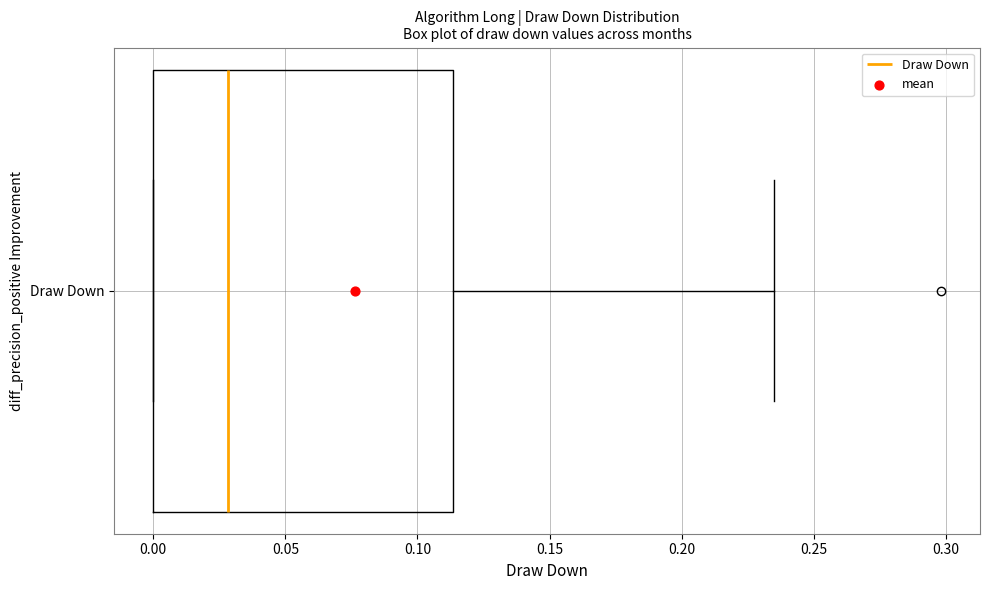

Transcribe this box plot: give where the median line is, the range the box spans, and where the two whiskers end, as read against the x-axis. The values are not printed on the chart, so give them approximately, as read against the axis.

median 0.030, box 0.000 to 0.115, whiskers 0.000 to 0.235